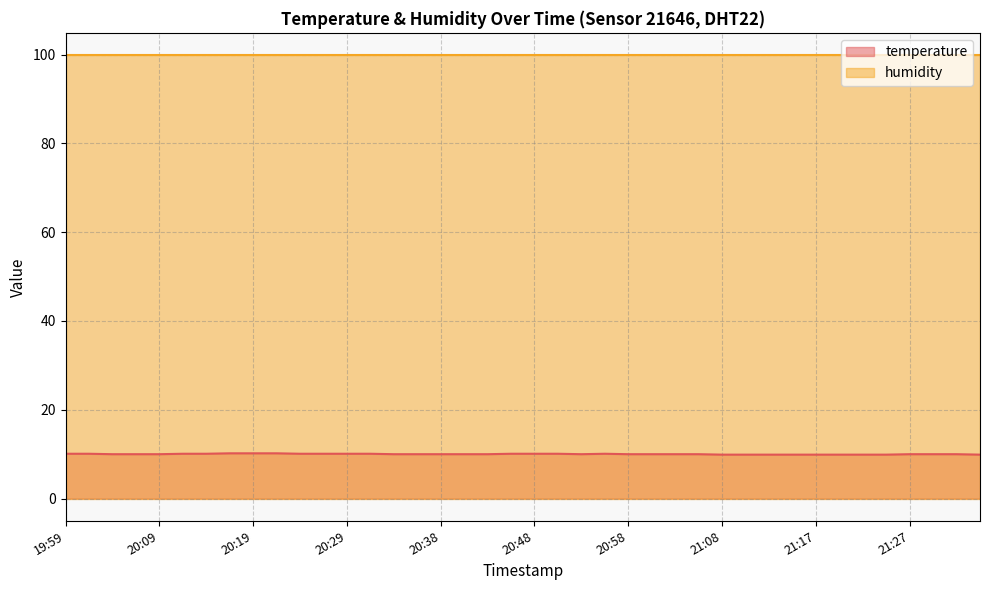

What position from the right is 20:19?

32